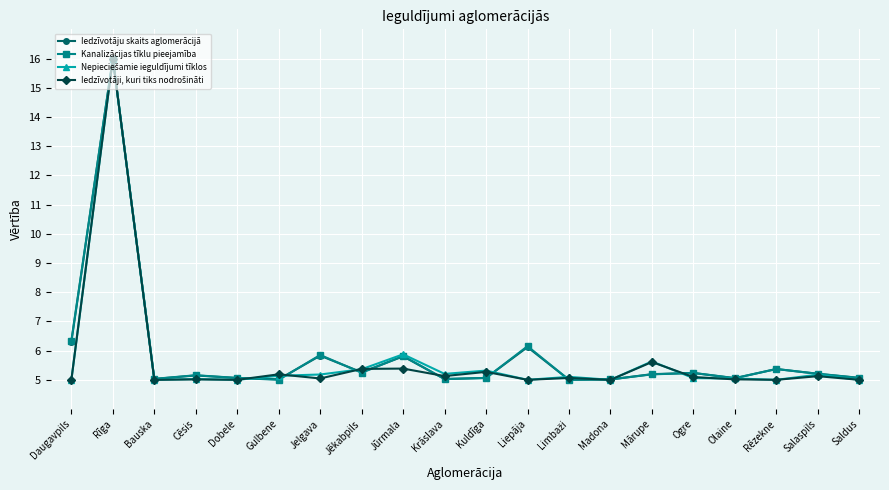

What is the value of the Kanalizācijas tīklu pieejamība point at the 8th from the left?

5.2